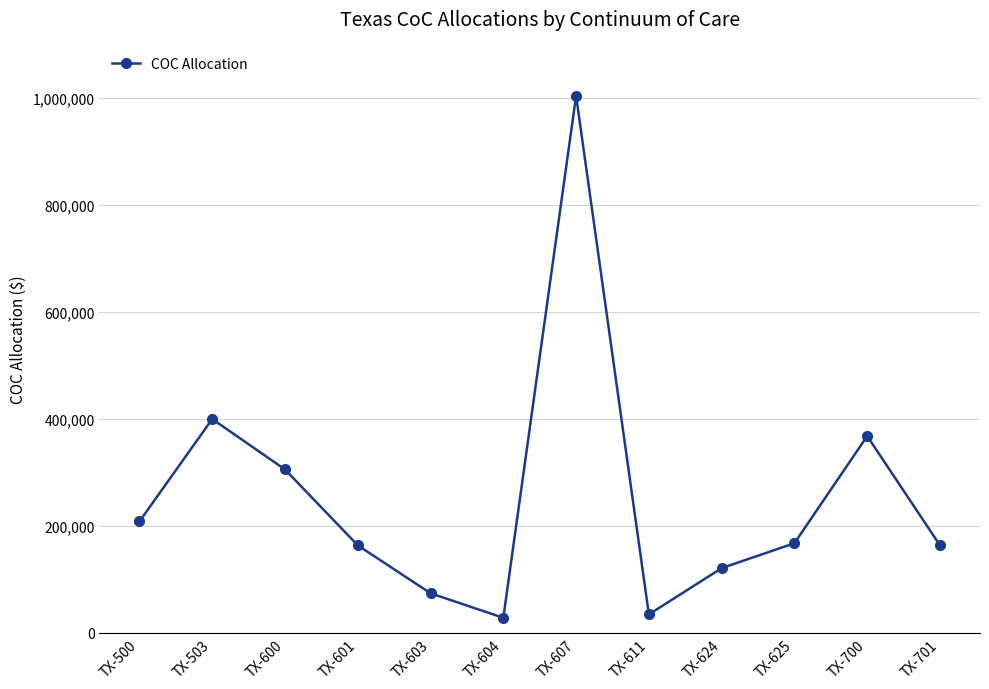

How many points are lower than both their immediate neighbors (excluding endpoints)?

2